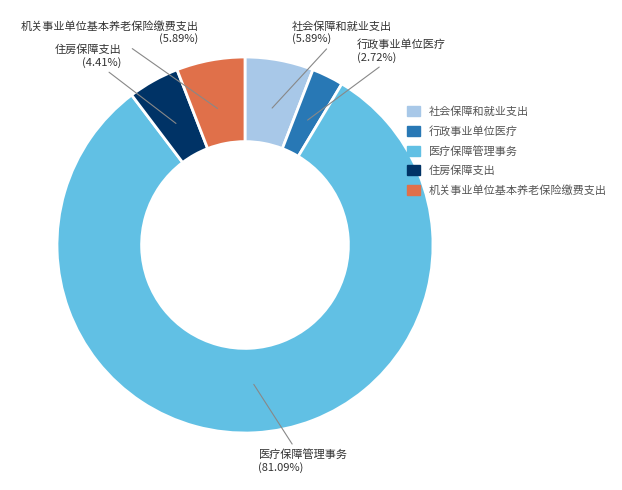

Which category has the smallest portion of the pie?

行政事业单位医疗